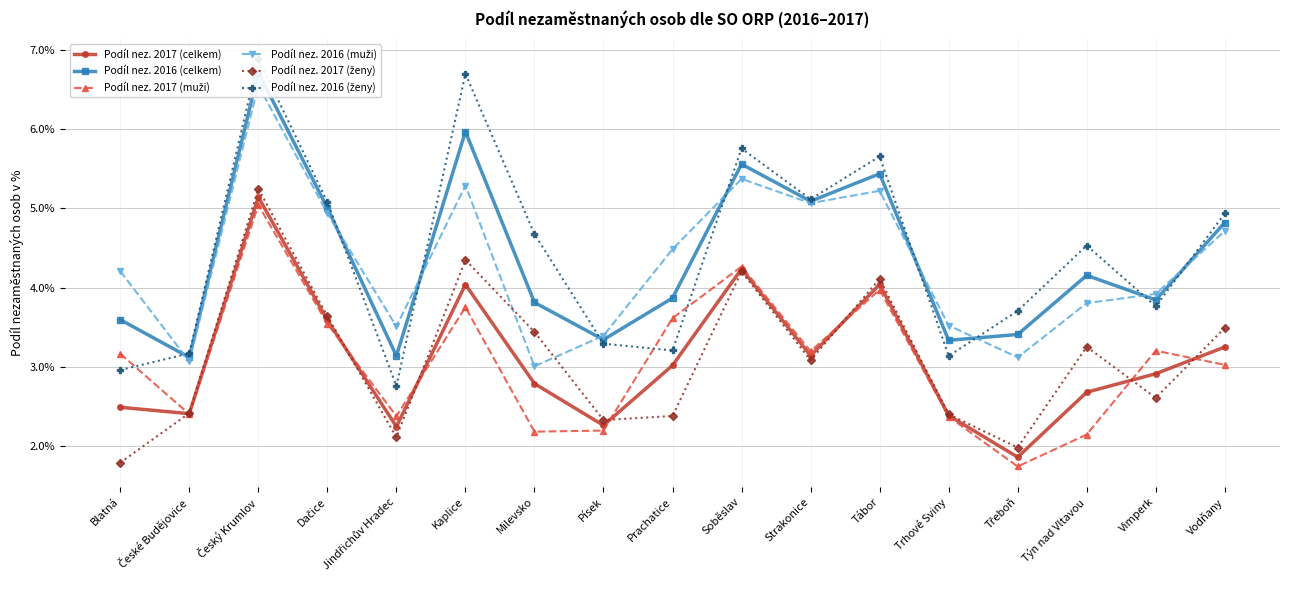

List the series in order of their peak value, highest first.

Podíl nez. 2016 (ženy), Podíl nez. 2016 (celkem), Podíl nez. 2016 (muži), Podíl nez. 2017 (ženy), Podíl nez. 2017 (celkem), Podíl nez. 2017 (muži)